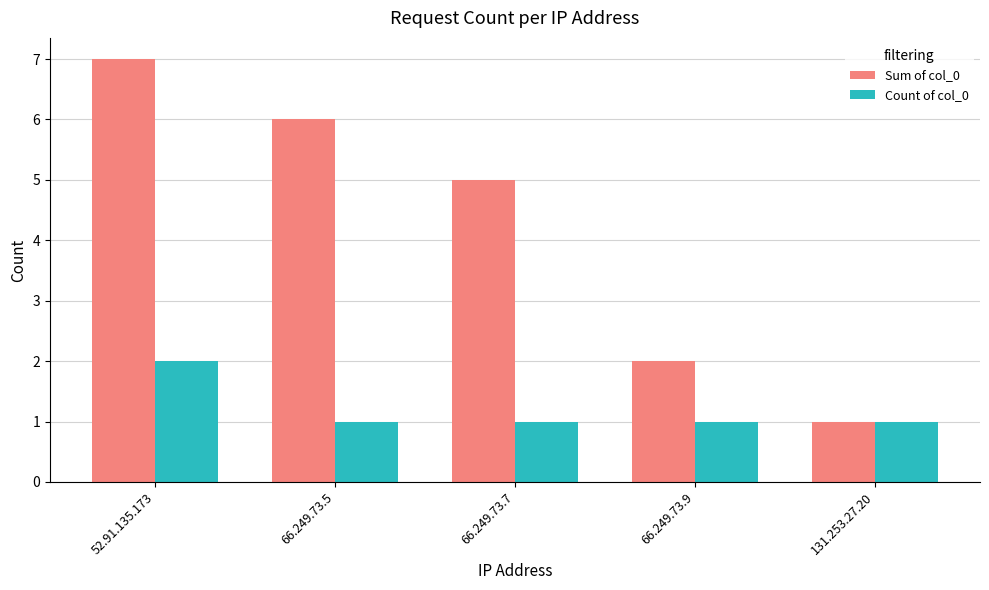

What is the maximum value for Count of col_0?

2